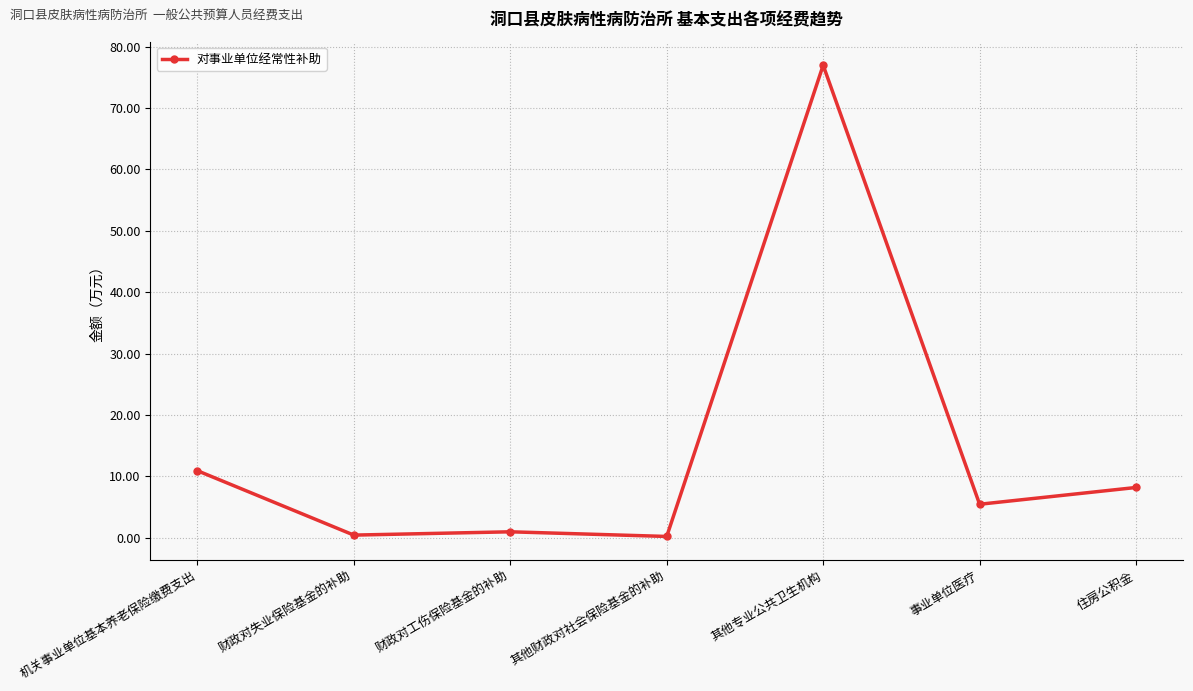

What is the approximate value at 其他财政对社会保险基金的补助?

0.2